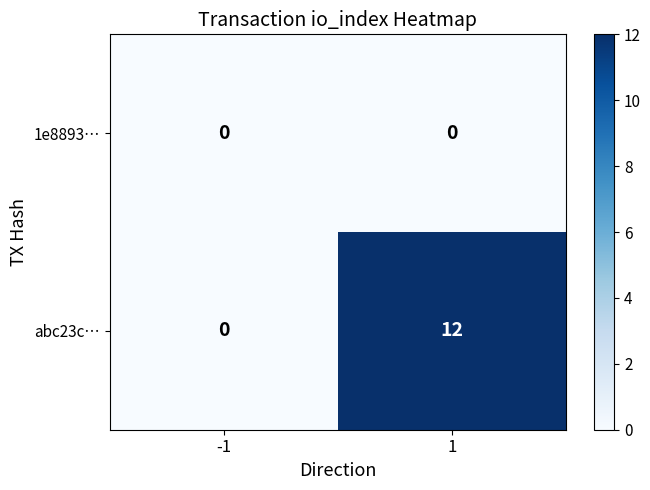

The abc23c… series shows -4 at -1. True or false?

False